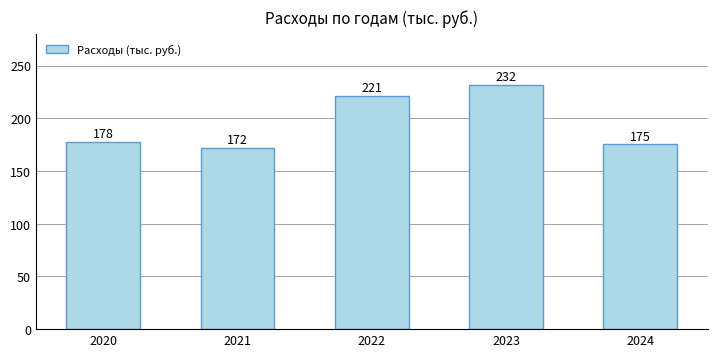

Reading left to right, extract all data points from this chart.

178027.6	171806.4	221408.6	231586.8	175336.0